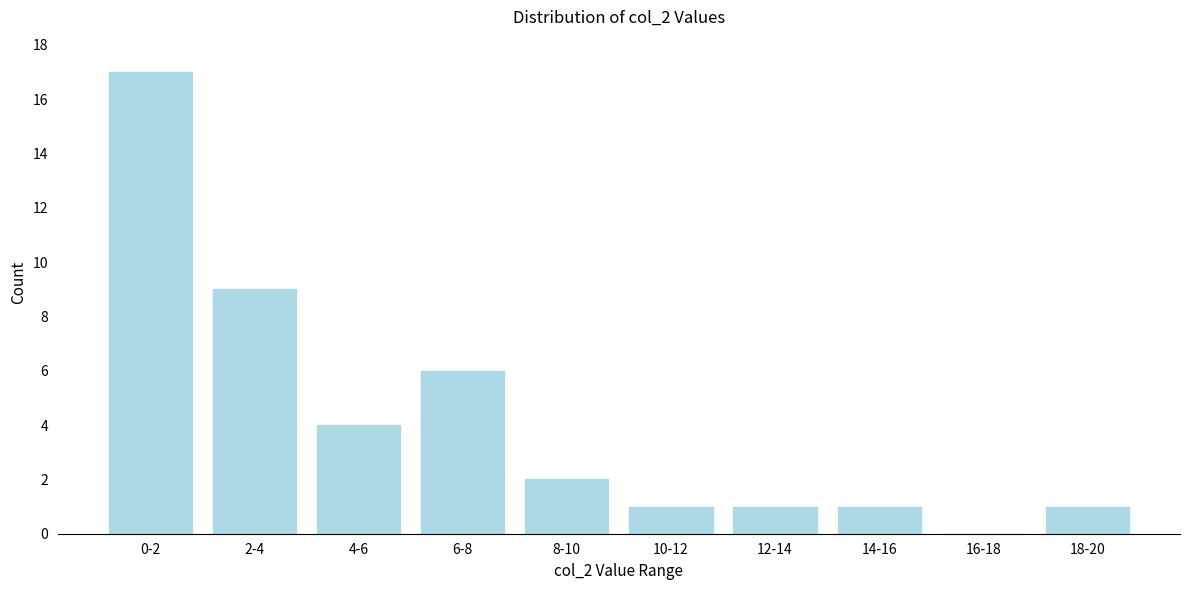

Reading left to right, extract all data points from this chart.

0-2=17	2-4=9	4-6=4	6-8=6	8-10=2	10-12=1	12-14=1	14-16=1	16-18=0	18-20=1